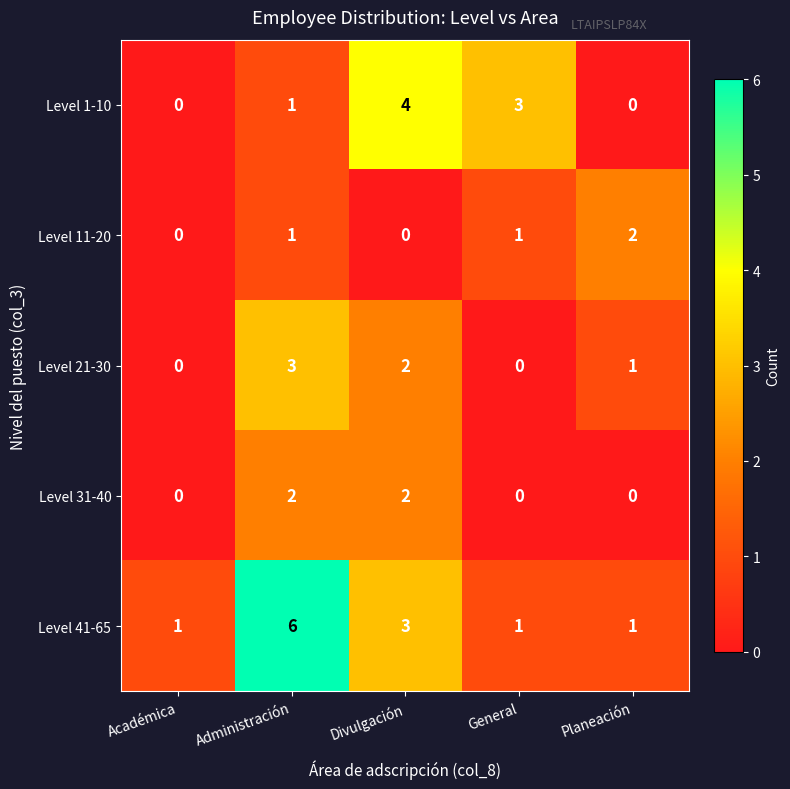

What is the difference between the highest and lowest values at Administración?

5